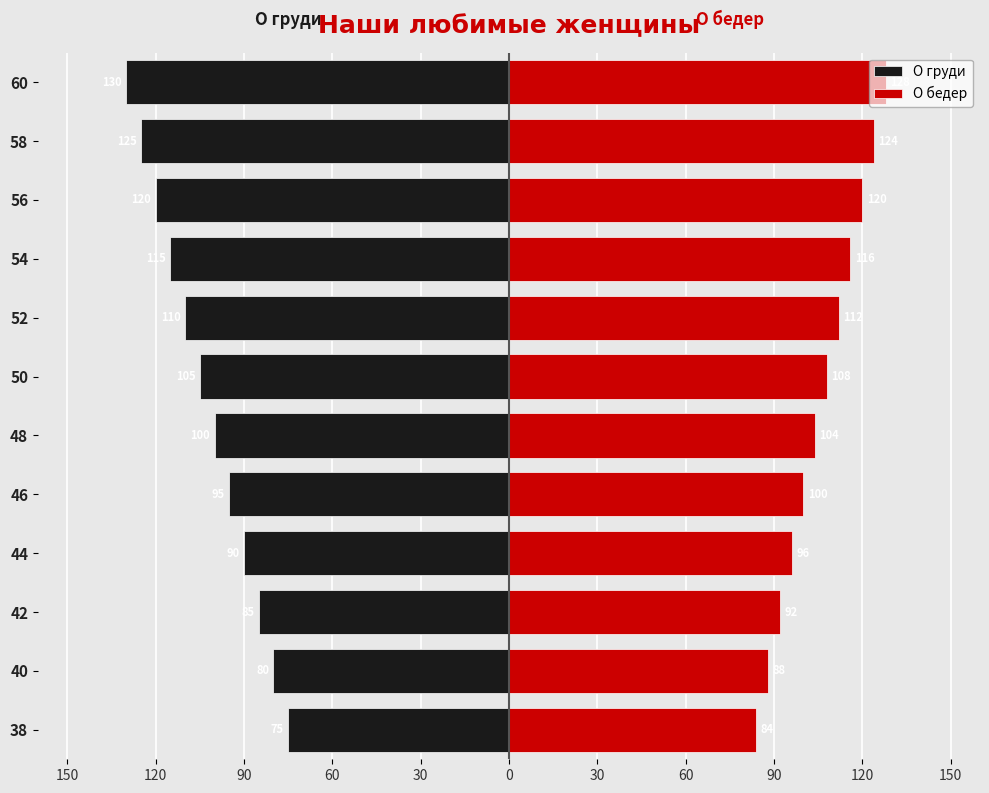

How many data points in О бедер are less than 108?

6